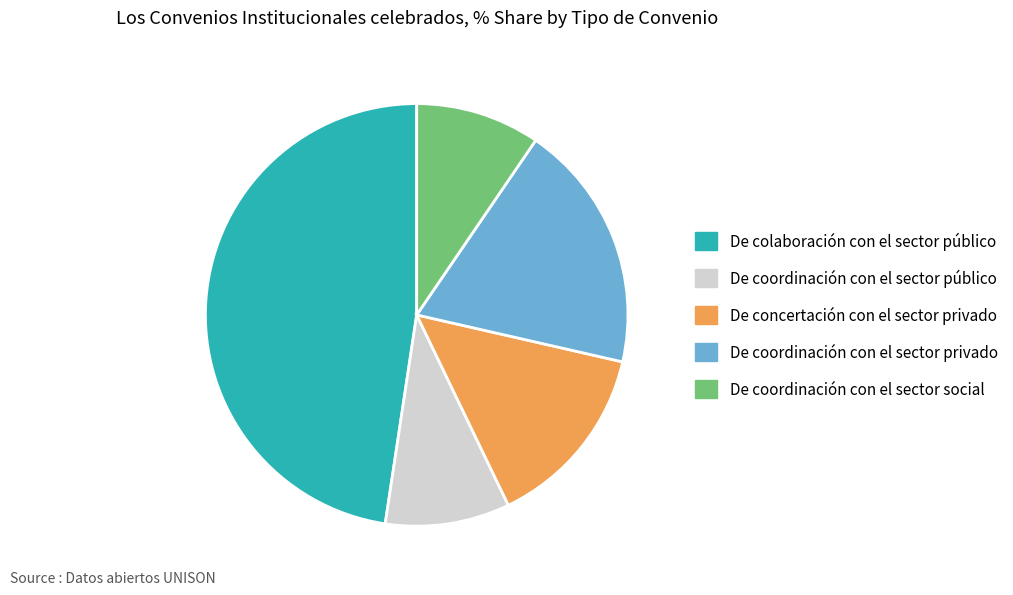

Does any single category account for the majority?

No